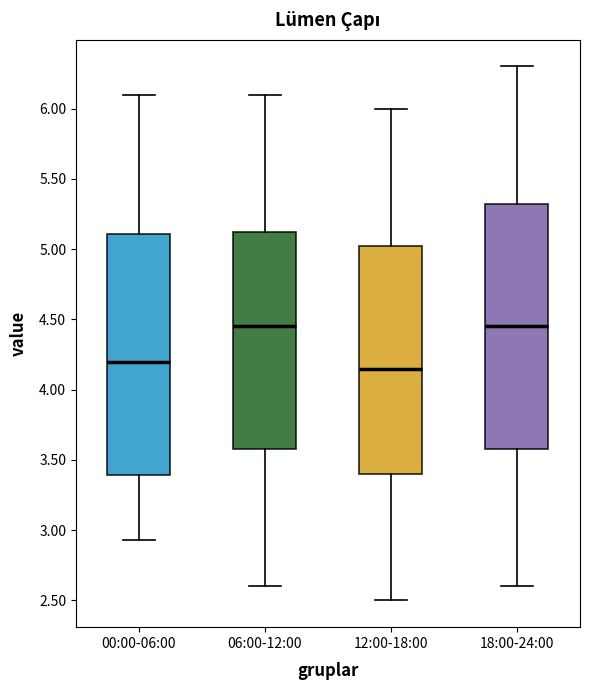

Where does the upper whisker of the box for 12:00-18:00 end on the y-axis? The values are not printed on the chart, so give them approximately, as read against the axis.

6.00